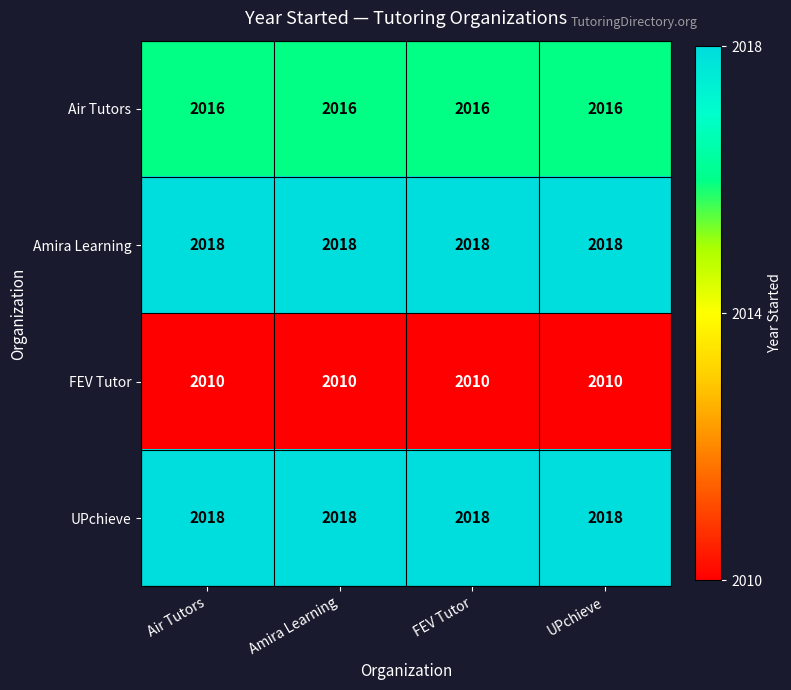

What is the difference between the highest and lowest values at UPchieve?

8